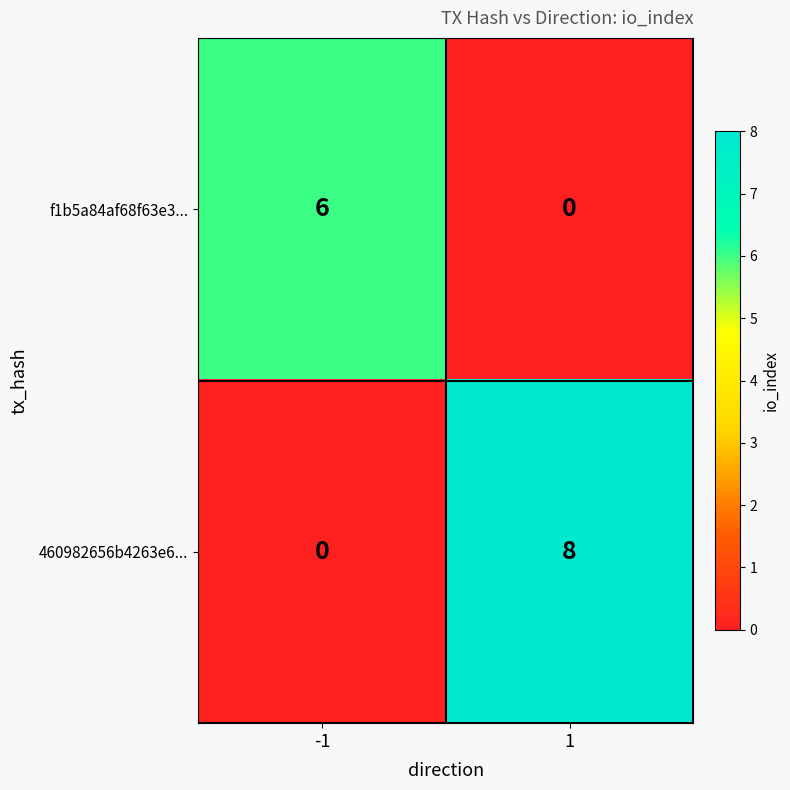

Count the number of data series in this chart.

2